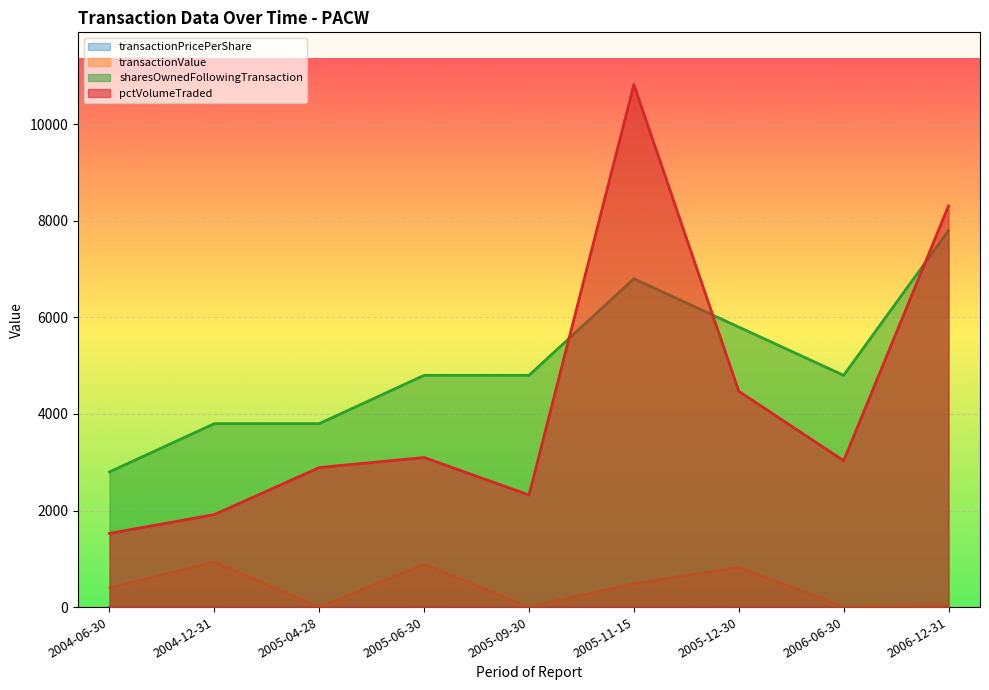

At which category is the sum across all series the highest?

2005-11-15